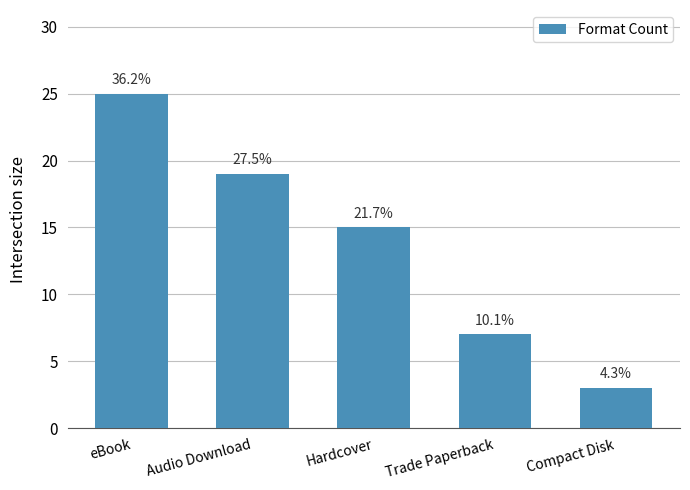

Are the bars horizontal?

No